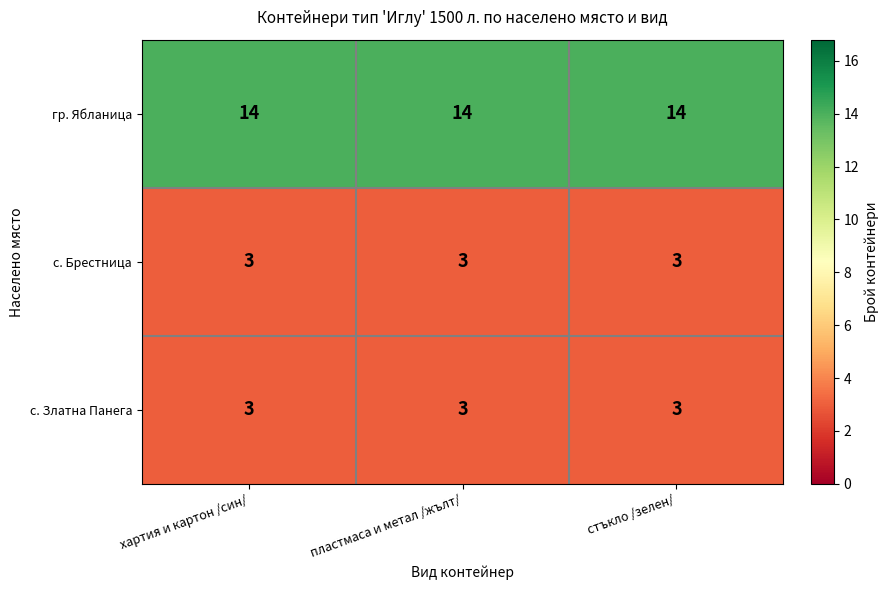

At how many categories does at least one series exceed 9?

3